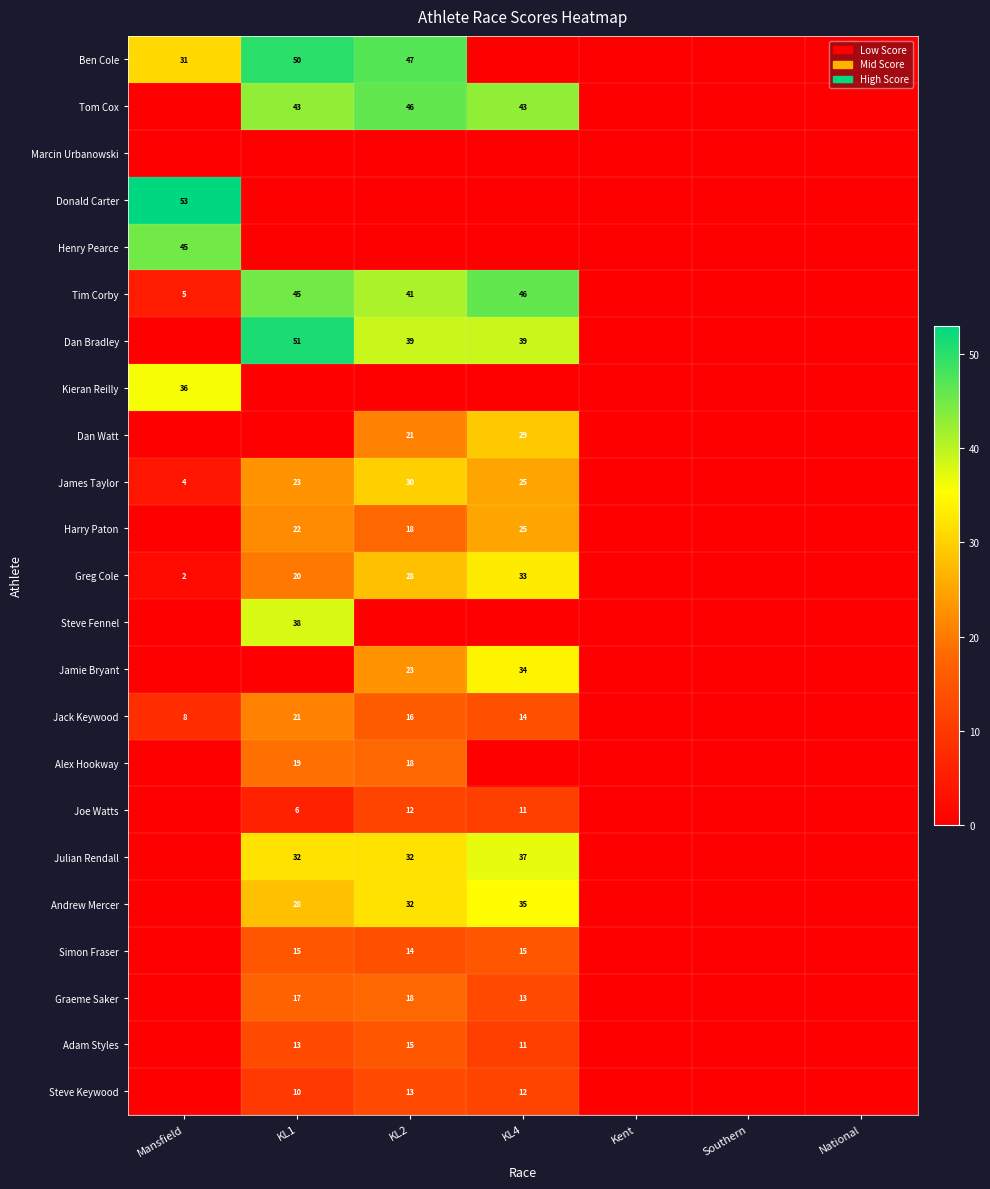

Is it true that Andrew Mercer equals 28 at KL1?

True